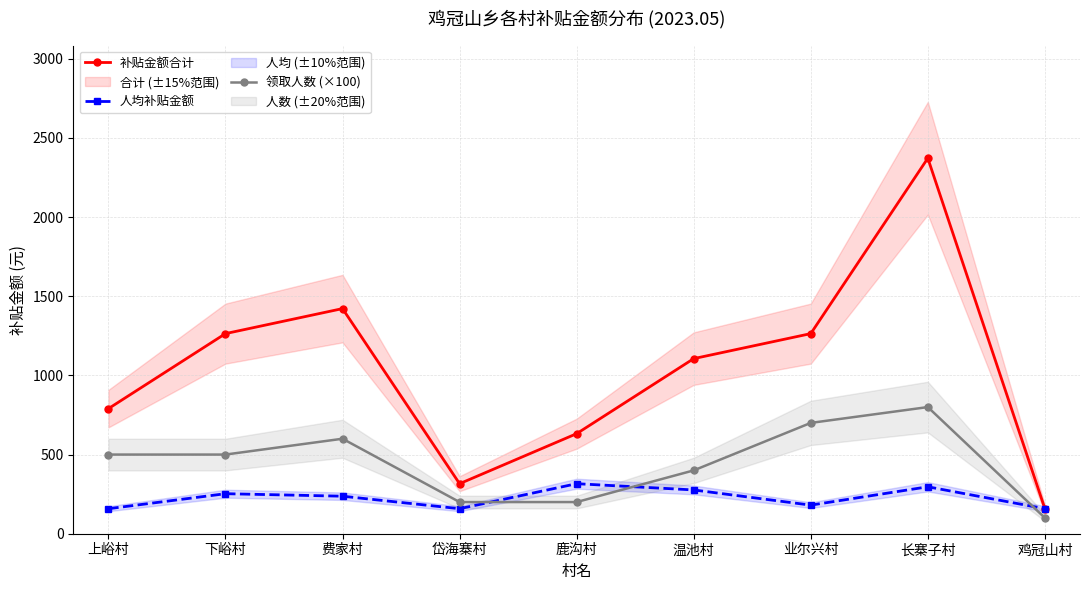

How many interior local peaks does the 人均补贴金额 series have?

3